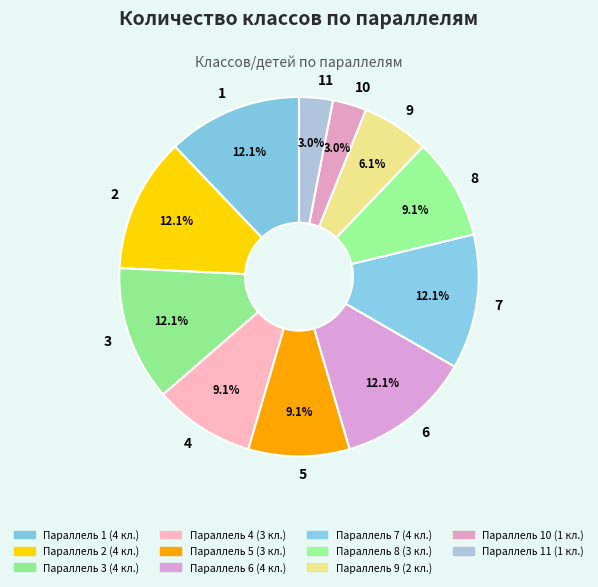

To the nearest percent, what is the combined percentage of 9 and 2?

18%